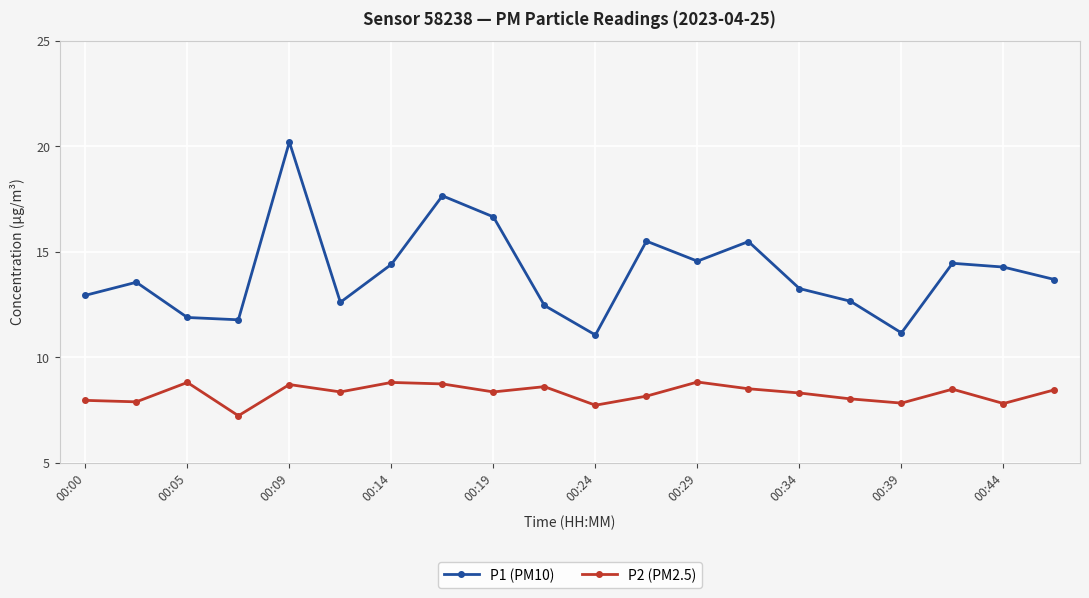

Which series has the largest total across all categories?

P1 (PM10)